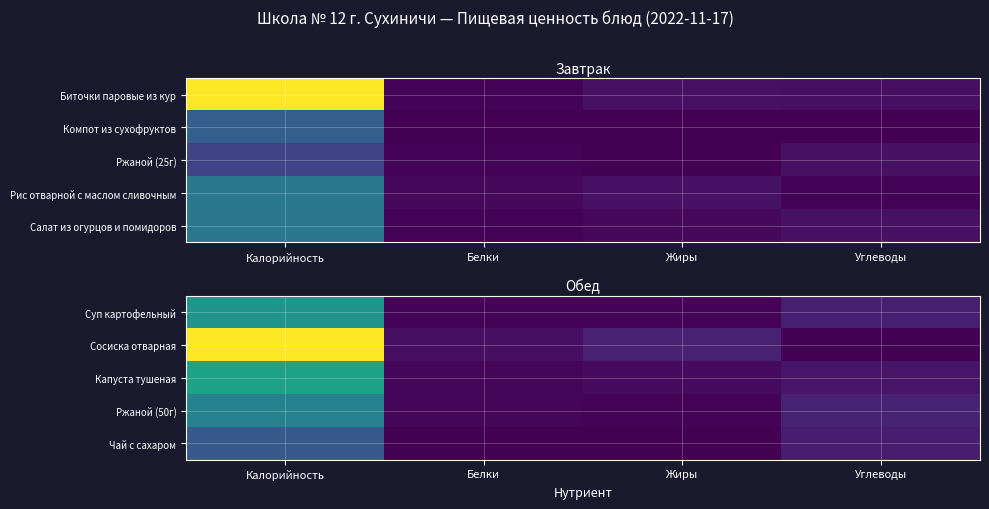

At which label does Капуста тушеная first exceed 10?

Калорийность